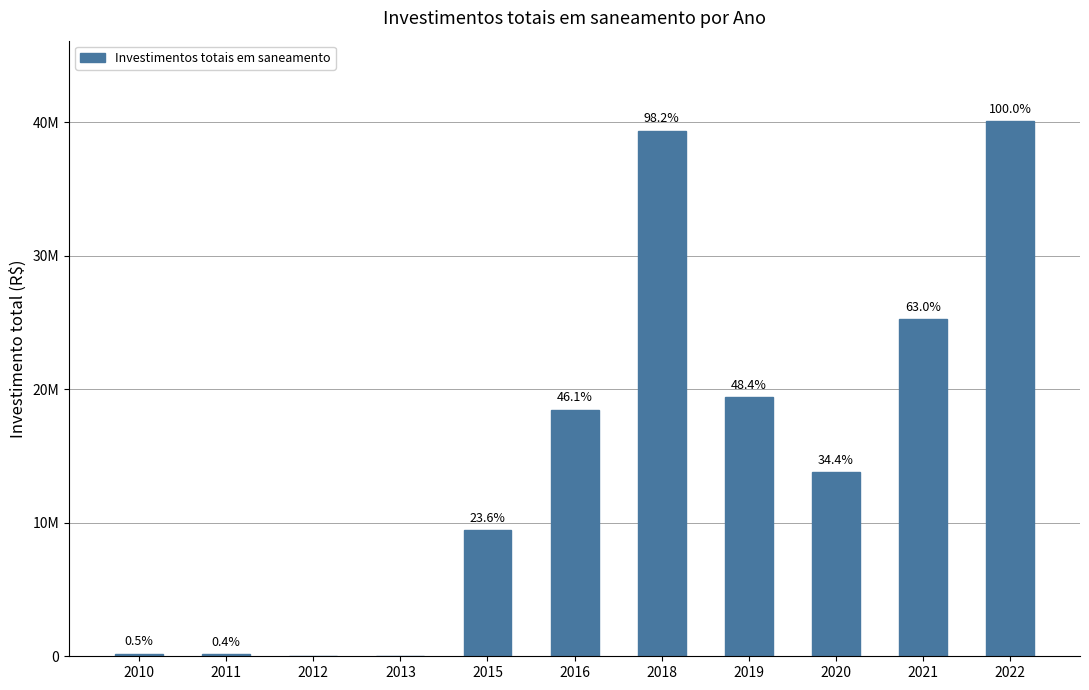

List the labels in order of value, largest first.

2022, 2018, 2021, 2019, 2016, 2020, 2015, 2010, 2011, 2012, 2013